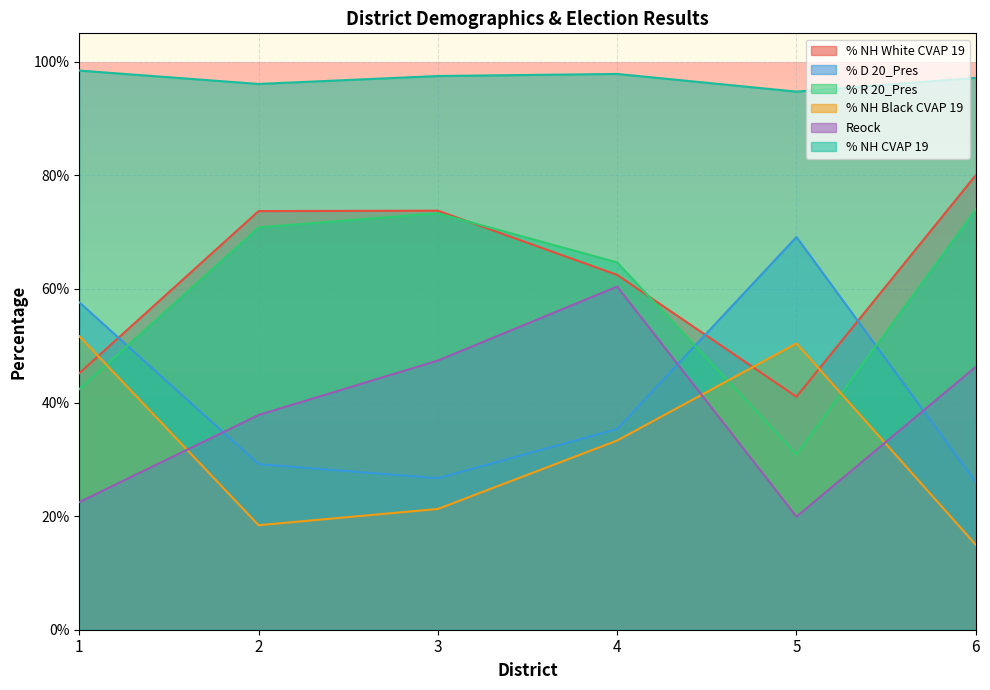

List the series in order of their peak value, highest first.

% NH CVAP 19, % NH White CVAP 19, % R 20_Pres, % D 20_Pres, Reock, % NH Black CVAP 19